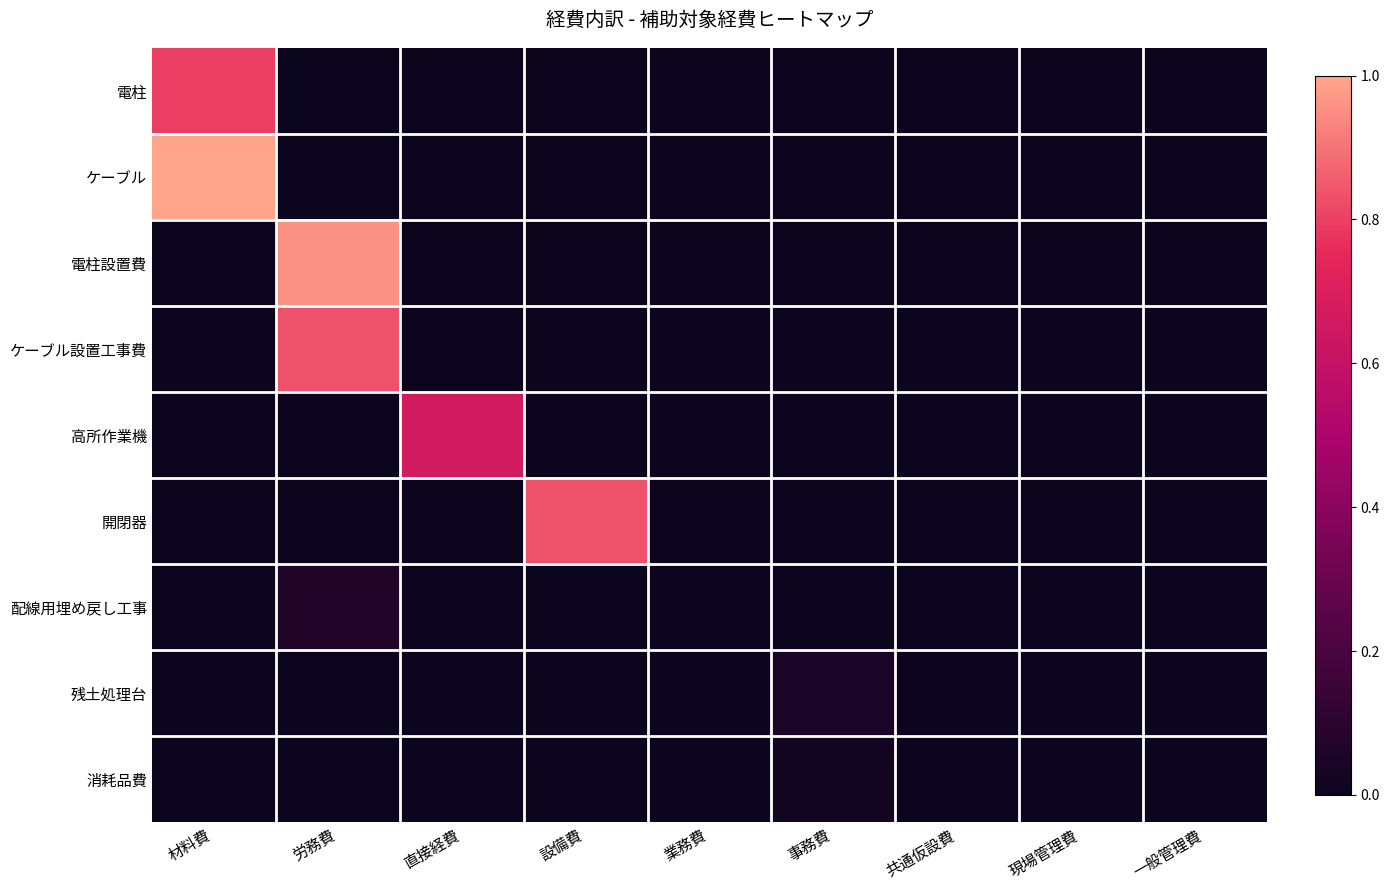

What is the difference between the highest and lowest values at 材料費?

1.0